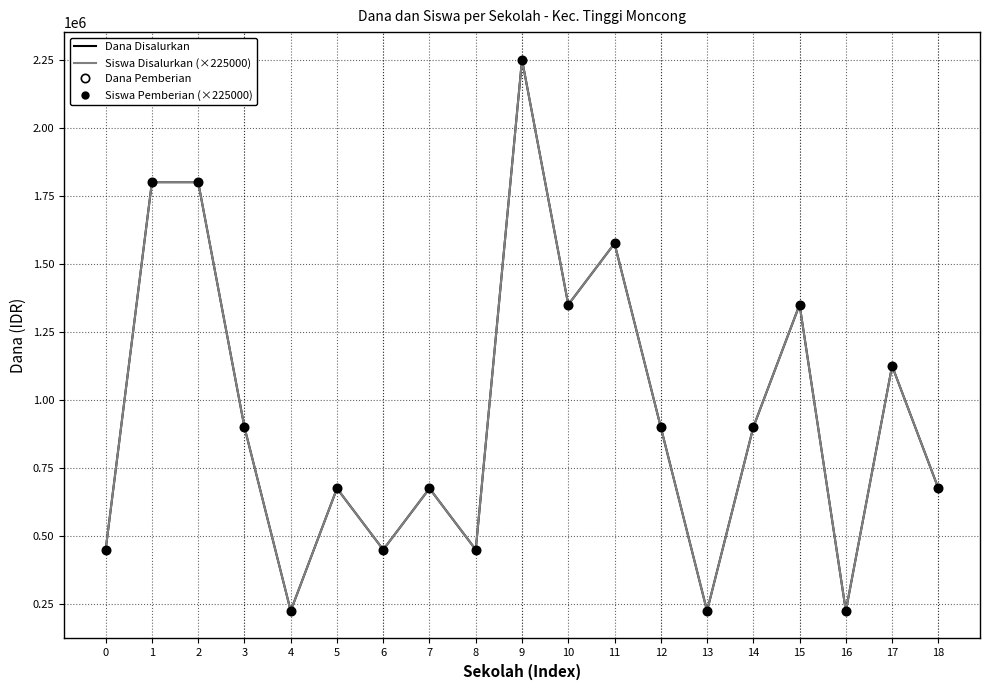

What is the minimum value for Dana Pemberian?

225000